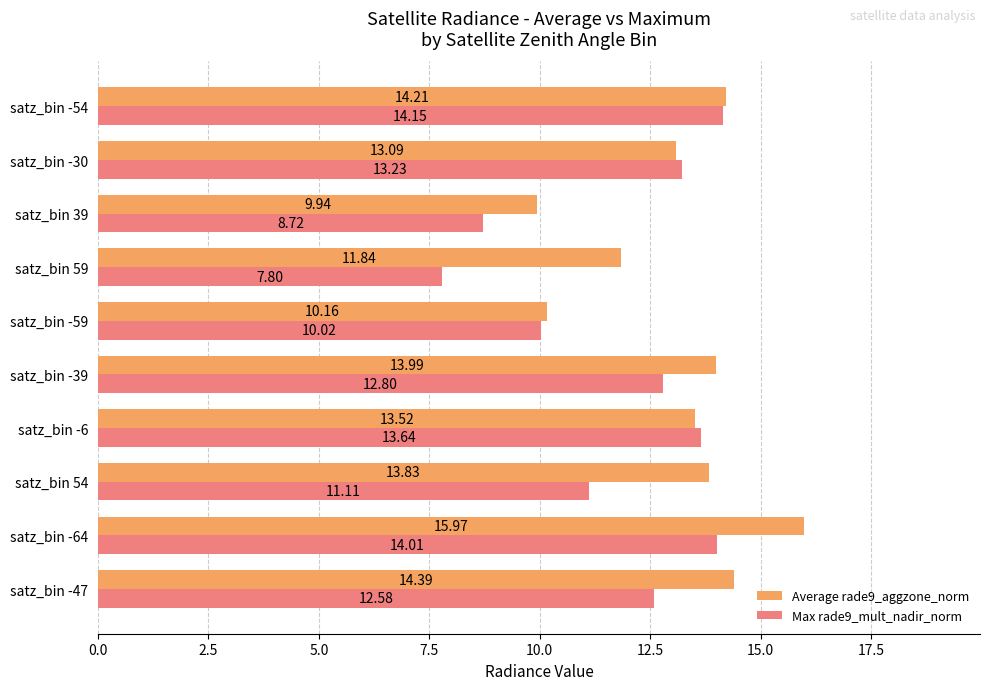

Is the value of Average rade9_aggzone_norm at satz_bin 39 greater than the value of Max rade9_mult_nadir_norm at satz_bin -47?

No